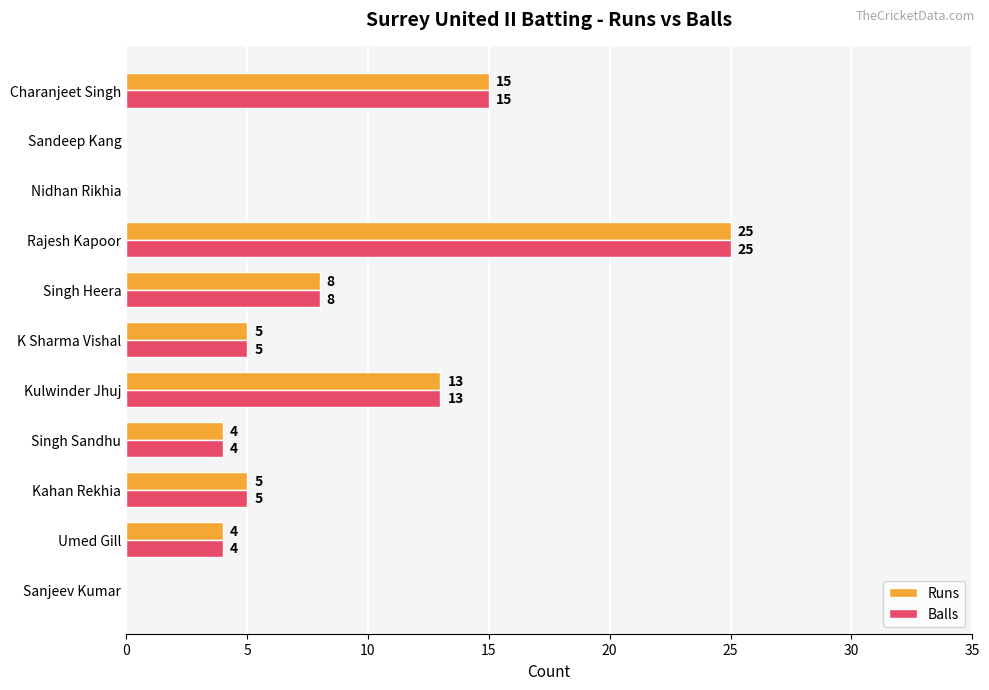

How many values in Runs are above zero?

8